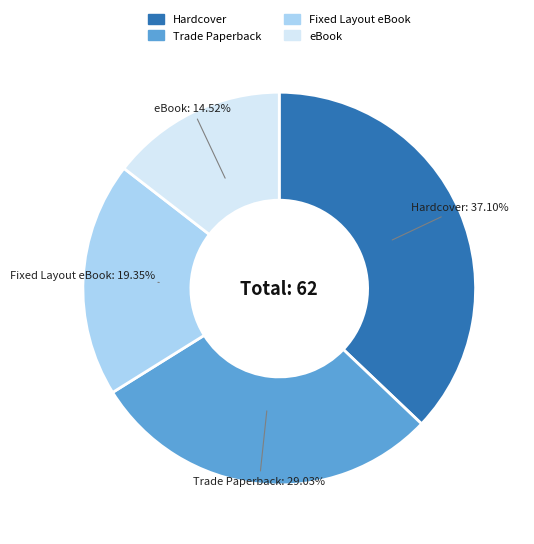

To the nearest percent, what is the difference between the largest and smallest slice percentages?

23%